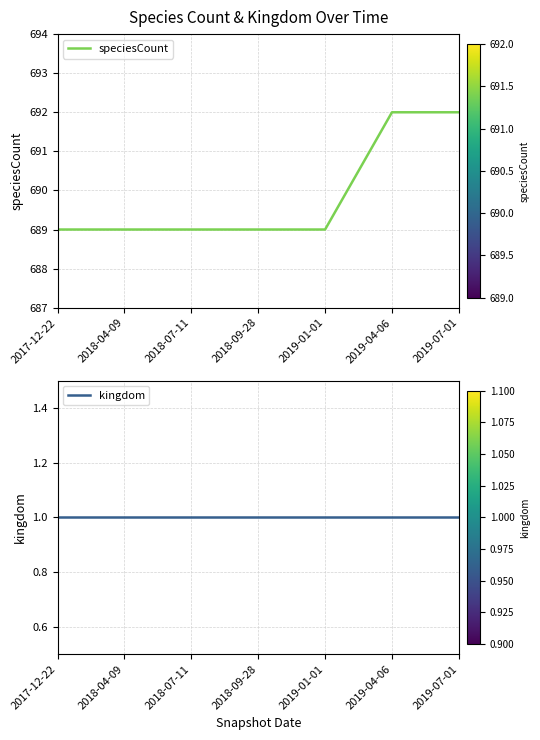

True or false: kingdom and speciesCount intersect in this chart.

False